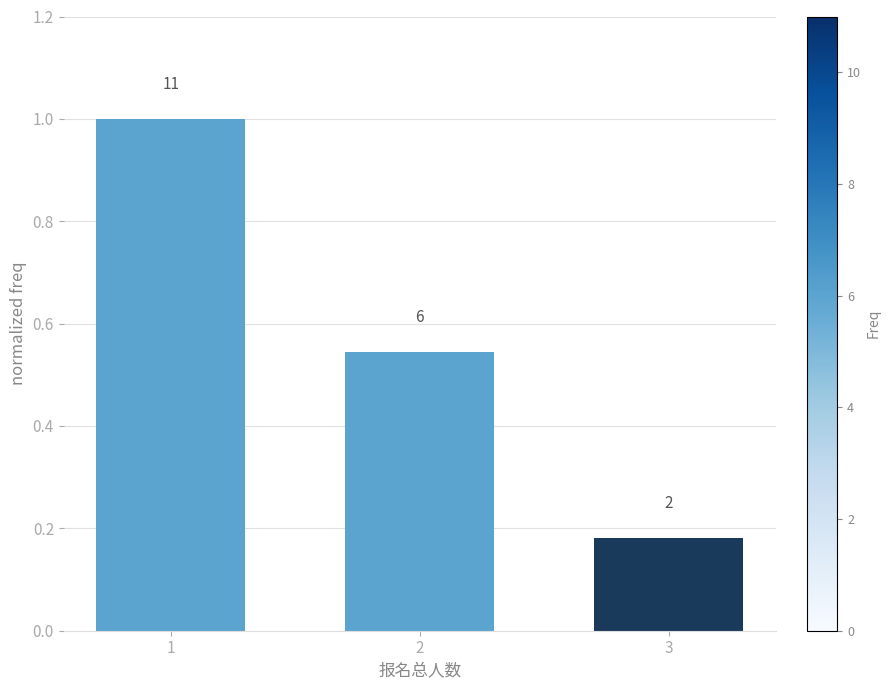

Rank the categories by value from lowest to highest.

3, 2, 1